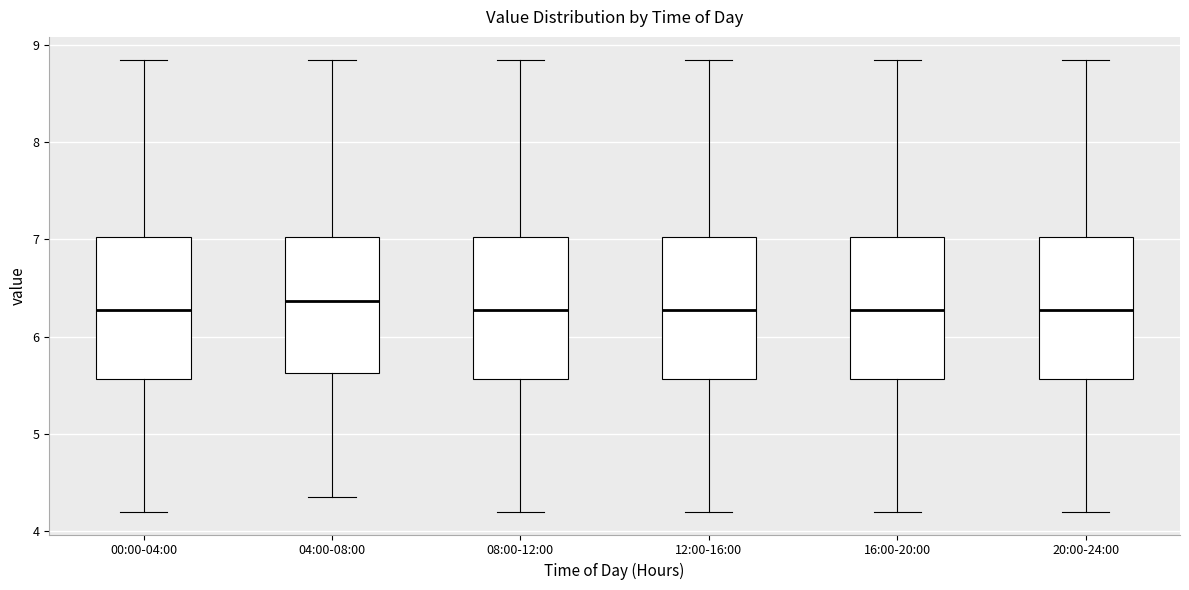

Reading left to right, read every box against the y-axis: the position of its median line, the range the box covers, and the ends of its whiskers. The values are not printed on the chart, so give them approximately, as read against the axis.

00:00-04:00: median 6.3, box 5.6 to 7.0, whiskers 4.2 to 8.9
04:00-08:00: median 6.4, box 5.6 to 7.0, whiskers 4.4 to 8.9
08:00-12:00: median 6.3, box 5.6 to 7.0, whiskers 4.2 to 8.9
12:00-16:00: median 6.3, box 5.6 to 7.0, whiskers 4.2 to 8.9
16:00-20:00: median 6.3, box 5.6 to 7.0, whiskers 4.2 to 8.9
20:00-24:00: median 6.3, box 5.6 to 7.0, whiskers 4.2 to 8.9